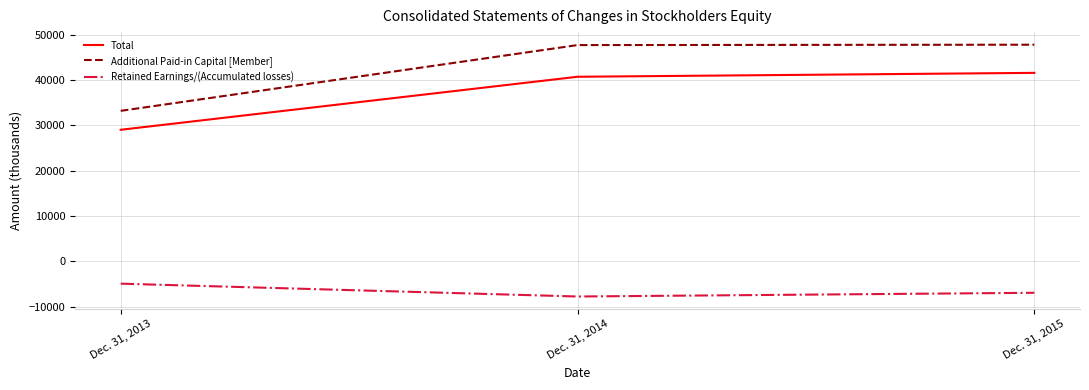

What is the difference between the maximum and minimum values in the Retained Earnings/(Accumulated losses) series?

2831